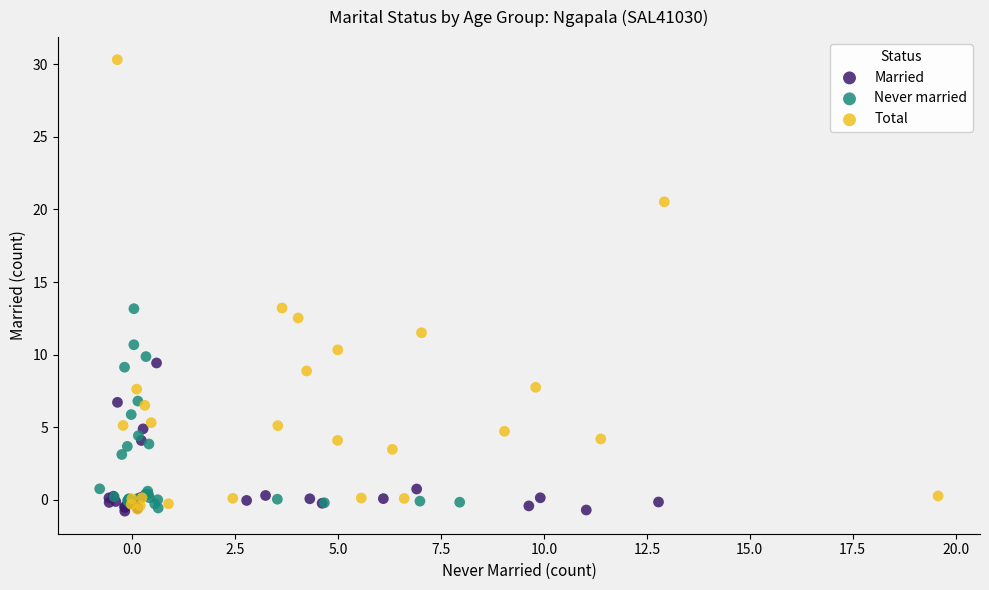

Which series reaches the maximum Y coordinate?

Total